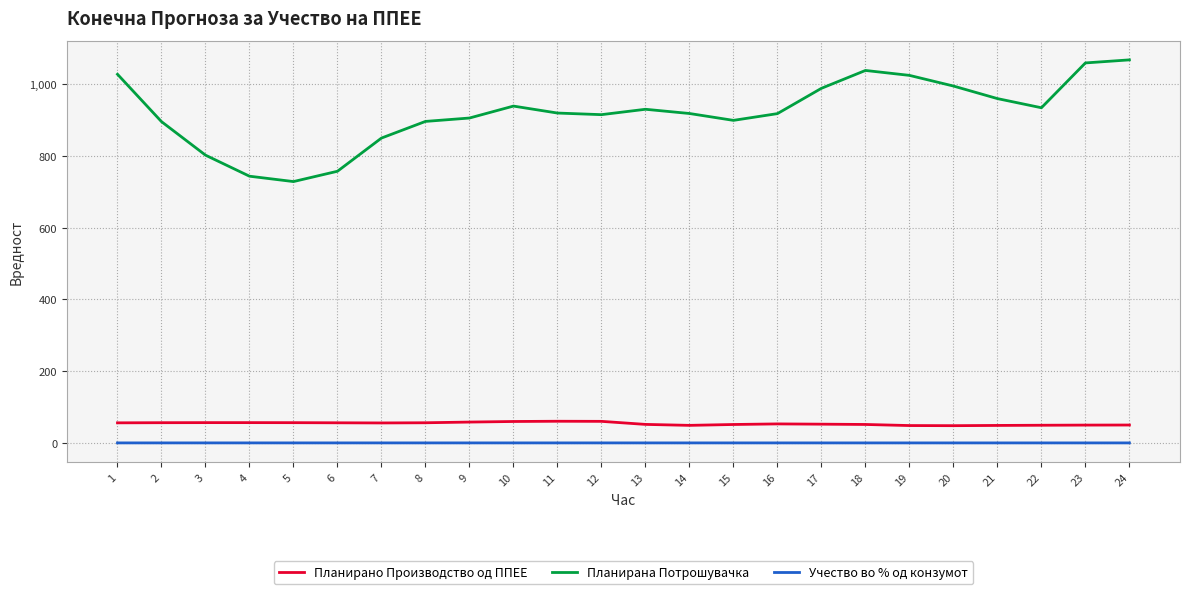

What is the highest value of the Планирано Производство од ППЕЕ series?

60.4